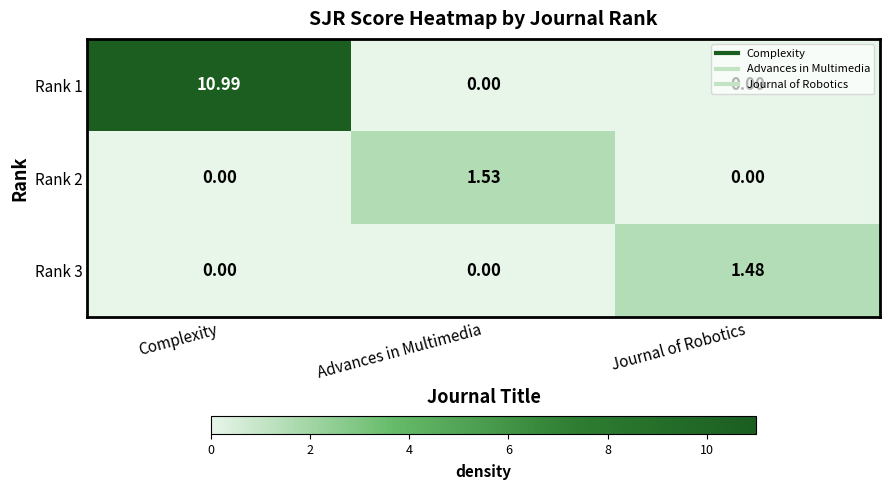

At which category is the sum across all series the highest?

Complexity